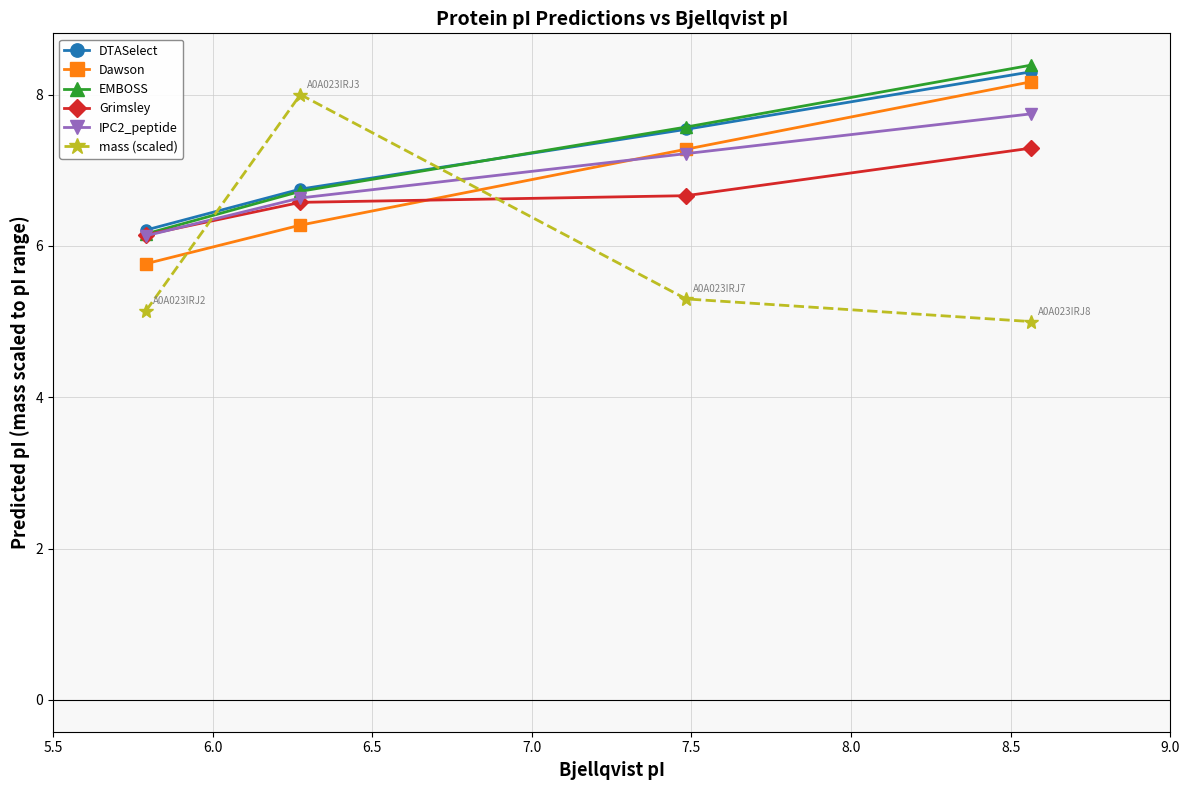

What is the maximum value for IPC2_peptide?

7.7